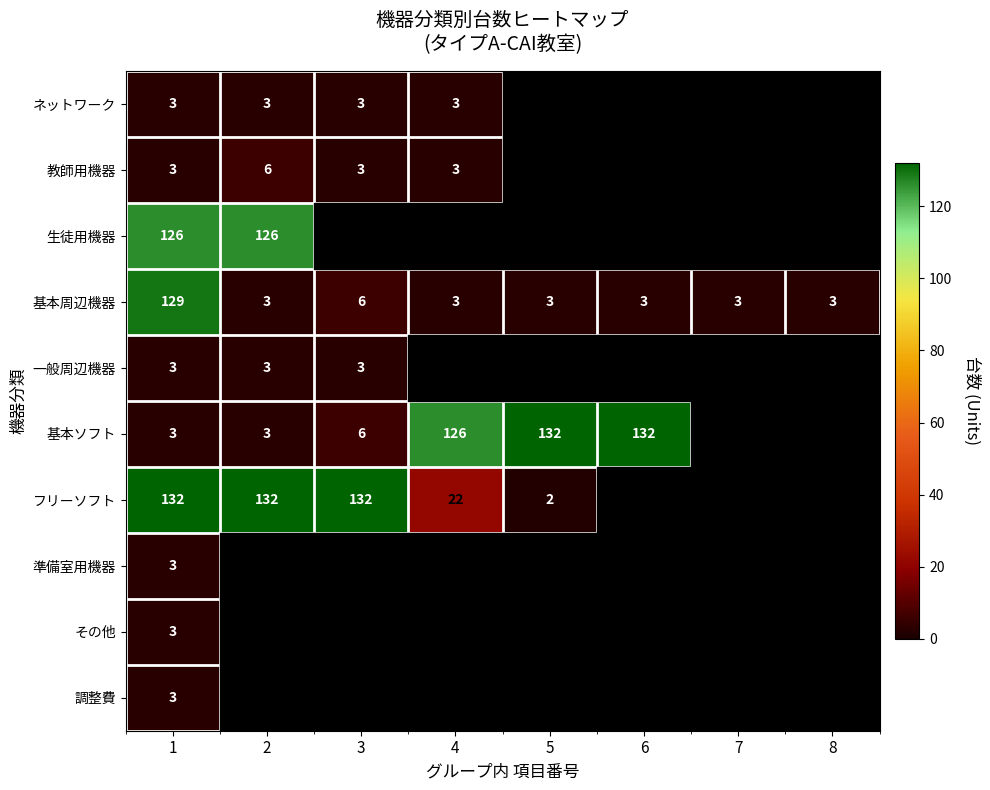

How many distinct data groups are displayed?

10